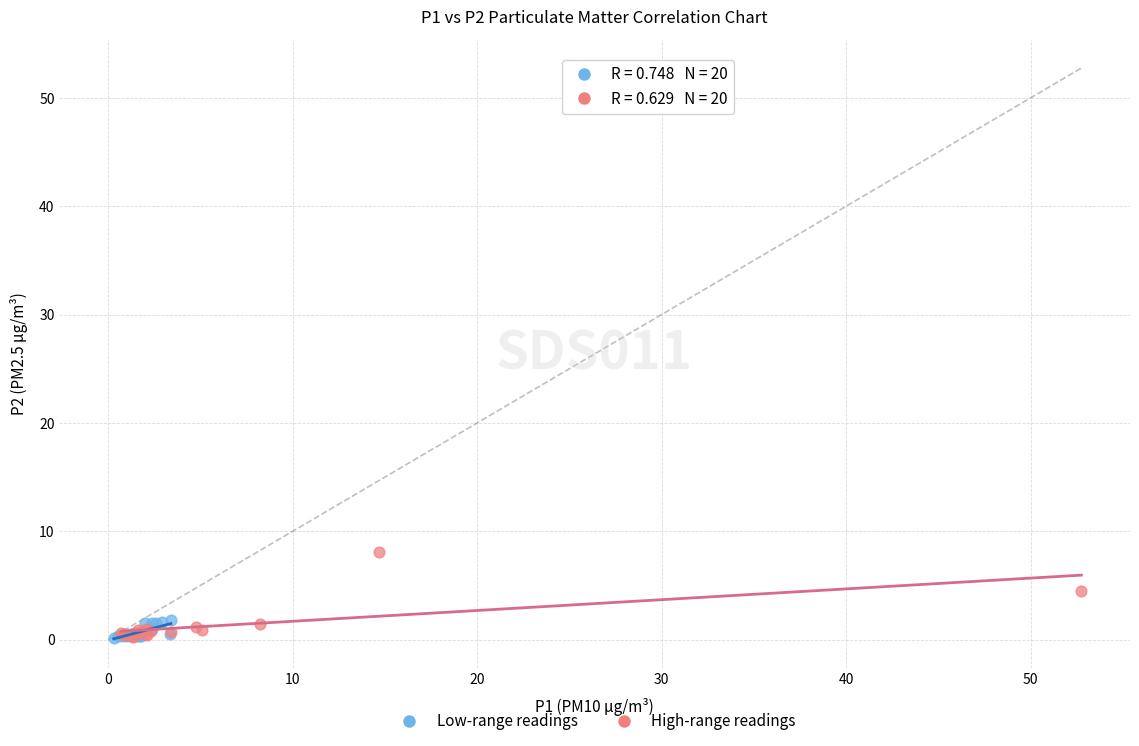

Which series has the largest Y range (max minus min)?

High-range readings